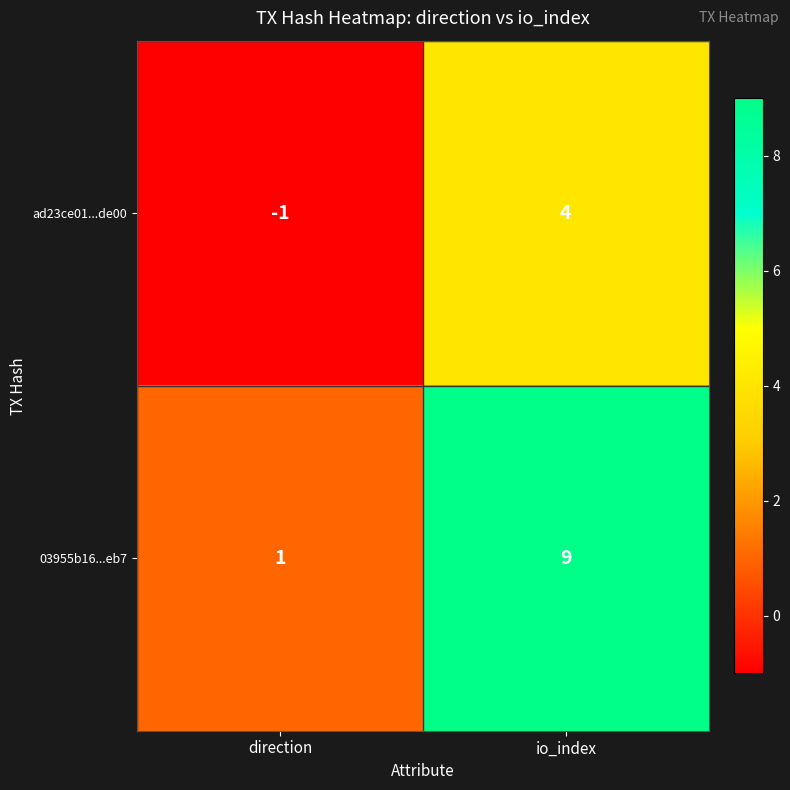

What is the difference between the maximum and minimum values in the ad23ce01...de00 series?

5